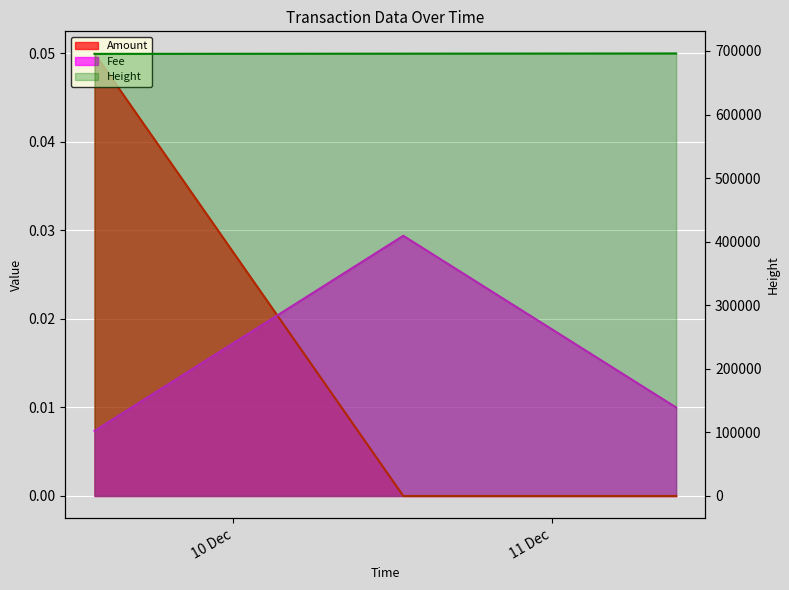

What is the label of the 3rd point from the left?

2019-12-11 09:20:57